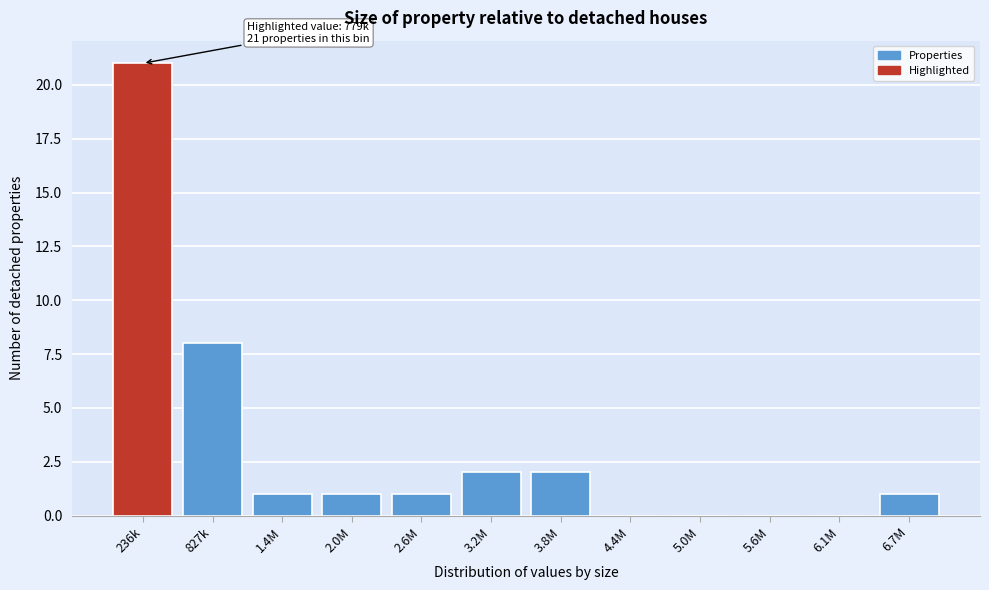

Reading left to right, what are all the values shown in this chart?

236k=21	827k=8	1.4M=1	2.0M=1	2.6M=1	3.2M=2	3.8M=2	4.4M=0	5.0M=0	5.6M=0	6.1M=0	6.7M=1